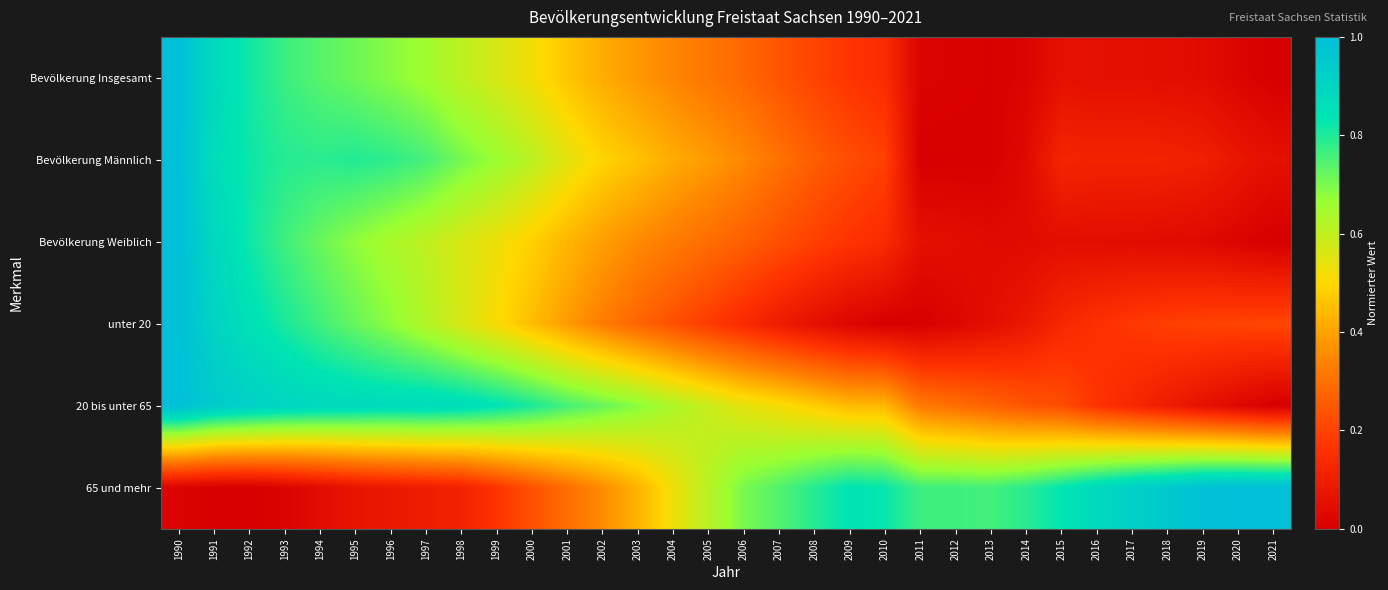

Reading left to right, list all the values displayed in this chart.

Bevölkerung Insgesamt: 1990=1.0	1991=0.9	1992=0.8	1993=0.8	1994=0.7	1995=0.7	1996=0.7	1997=0.7	1998=0.6	1999=0.6	2000=0.5	2001=0.5	2002=0.4	2003=0.4	2004=0.3	2005=0.3	2006=0.3	2007=0.2	2008=0.2	2009=0.2	2010=0.1	2011=0.0	2012=0.0	2013=0.0	2014=0.0	2015=0.1	2016=0.1	2017=0.1	2018=0.0	2019=0.0	2020=0.0	2021=0.0
Bevölkerung Männlich: 1990=1.0	1991=0.9	1992=0.8	1993=0.8	1994=0.8	1995=0.8	1996=0.8	1997=0.8	1998=0.7	1999=0.7	2000=0.6	2001=0.5	2002=0.5	2003=0.5	2004=0.4	2005=0.4	2006=0.4	2007=0.3	2008=0.3	2009=0.2	2010=0.2	2011=0.0	2012=0.0	2013=0.0	2014=0.0	2015=0.1	2016=0.1	2017=0.1	2018=0.1	2019=0.1	2020=0.1	2021=0.1
Bevölkerung Weiblich: 1990=1.0	1991=0.9	1992=0.8	1993=0.8	1994=0.7	1995=0.7	1996=0.6	1997=0.6	1998=0.6	1999=0.5	2000=0.5	2001=0.4	2002=0.4	2003=0.4	2004=0.3	2005=0.3	2006=0.3	2007=0.2	2008=0.2	2009=0.2	2010=0.1	2011=0.1	2012=0.0	2013=0.0	2014=0.0	2015=0.0	2016=0.0	2017=0.0	2018=0.0	2019=0.0	2020=0.0	2021=0.0
unter 20: 1990=1.0	1991=0.9	1992=0.9	1993=0.8	1994=0.8	1995=0.7	1996=0.7	1997=0.6	1998=0.6	1999=0.5	2000=0.4	2001=0.4	2002=0.3	2003=0.3	2004=0.2	2005=0.2	2006=0.1	2007=0.1	2008=0.1	2009=0.0	2010=0.0	2011=0.0	2012=0.0	2013=0.0	2014=0.1	2015=0.1	2016=0.2	2017=0.2	2018=0.2	2019=0.2	2020=0.2	2021=0.2
20 bis unter 65: 1990=1.0	1991=0.9	1992=0.9	1993=0.9	1994=0.9	1995=0.9	1996=0.9	1997=0.9	1998=0.9	1999=0.8	2000=0.8	2001=0.8	2002=0.7	2003=0.7	2004=0.6	2005=0.6	2006=0.5	2007=0.5	2008=0.5	2009=0.4	2010=0.4	2011=0.3	2012=0.3	2013=0.3	2014=0.2	2015=0.2	2016=0.2	2017=0.1	2018=0.1	2019=0.1	2020=0.0	2021=0.0
65 und mehr: 1990=0.0	1991=0.0	1992=0.0	1993=0.0	1994=0.0	1995=0.1	1996=0.1	1997=0.1	1998=0.1	1999=0.2	2000=0.2	2001=0.3	2002=0.4	2003=0.4	2004=0.5	2005=0.6	2006=0.7	2007=0.7	2008=0.8	2009=0.8	2010=0.8	2011=0.8	2012=0.8	2013=0.8	2014=0.8	2015=0.8	2016=0.9	2017=0.9	2018=1.0	2019=1.0	2020=1.0	2021=1.0